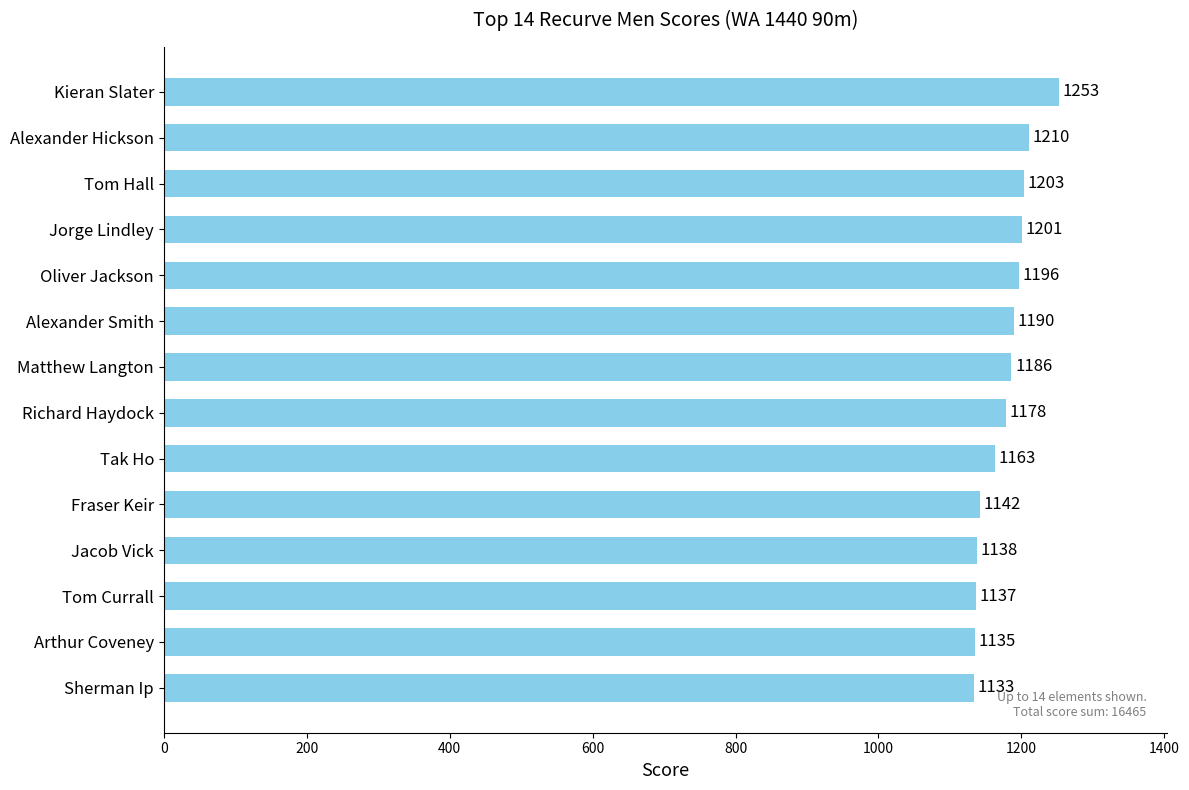

How many data points are less than 1186?

7